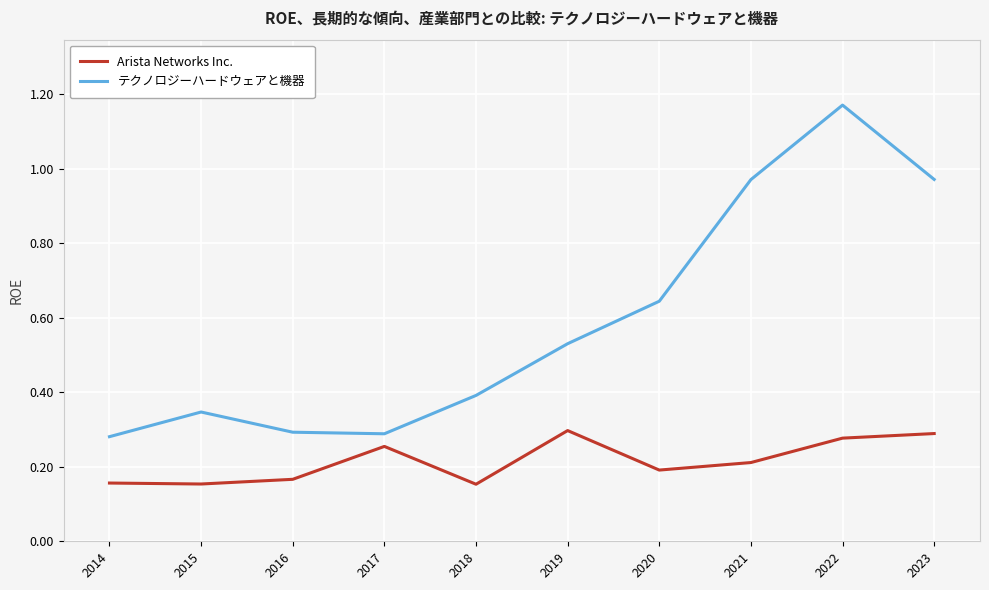

Which series has the largest total across all categories?

テクノロジーハードウェアと機器